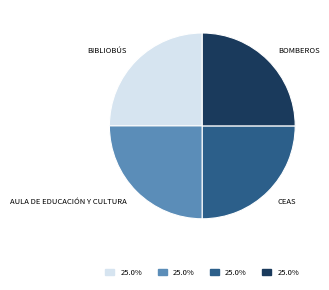

Is there a majority slice in this chart?

No